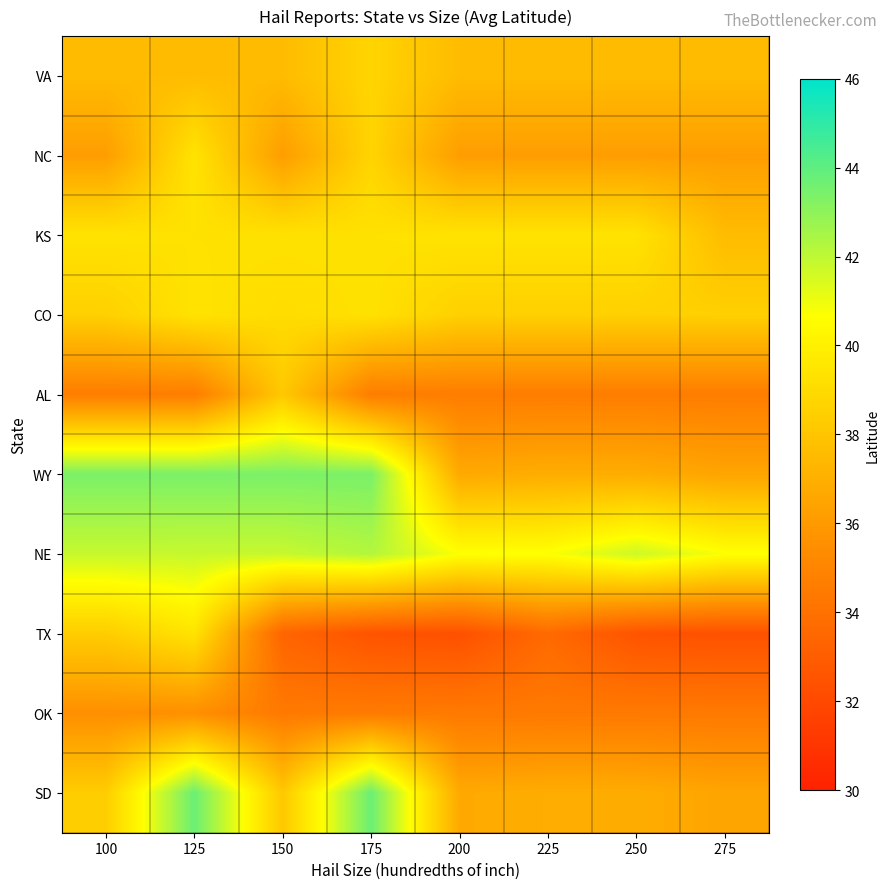

Reading left to right, list all the values displayed in this chart.

VA: 100=37.6	125=37.6	150=37.6	175=38.7	200=37.6	225=37.6	250=37.6	275=37.6
NC: 100=36.2	125=39.4	150=36.2	175=38.7	200=36.2	225=36.2	250=36.2	275=36.2
KS: 100=39.4	125=39.3	150=39.3	175=39.3	200=39.4	225=39.4	250=39.4	275=37.6
CO: 100=38.5	125=39.4	150=39.1	175=39.3	200=38.5	225=38.5	250=38.5	275=38.5
AL: 100=34.6	125=34.6	150=38.1	175=34.6	200=34.6	225=34.6	250=34.6	275=34.6
WY: 100=43.4	125=43.4	150=43.4	175=43.4	200=36.7	225=36.9	250=36.9	275=36.5
NE: 100=41.9	125=41.8	150=41.8	175=42.2	200=40.7	225=40.7	250=41.7	275=40.7
TX: 100=38.4	125=39.4	150=33.4	175=32.5	200=32.4	225=33.6	250=32.5	275=32.4
OK: 100=35.5	125=35.5	150=34.4	175=34.5	200=34.4	225=34.4	250=34.4	275=34.4
SD: 100=38.4	125=43.8	150=38.1	175=43.8	200=36.7	225=36.9	250=36.9	275=36.5